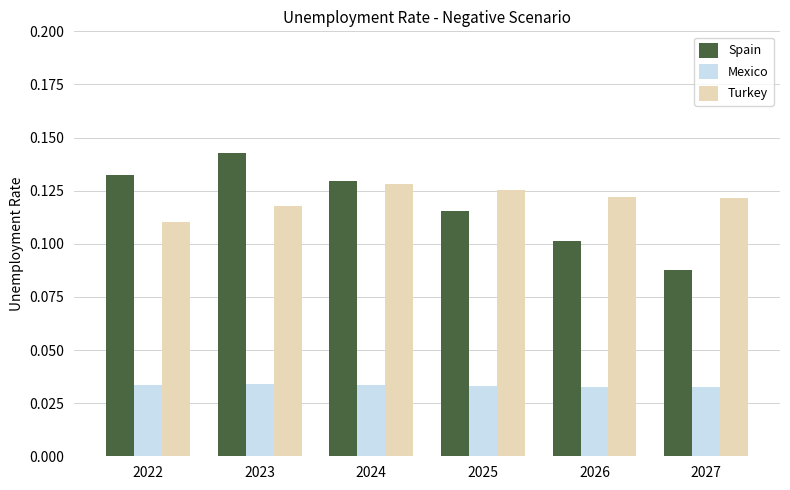

List the series in order of their peak value, highest first.

Spain, Turkey, Mexico